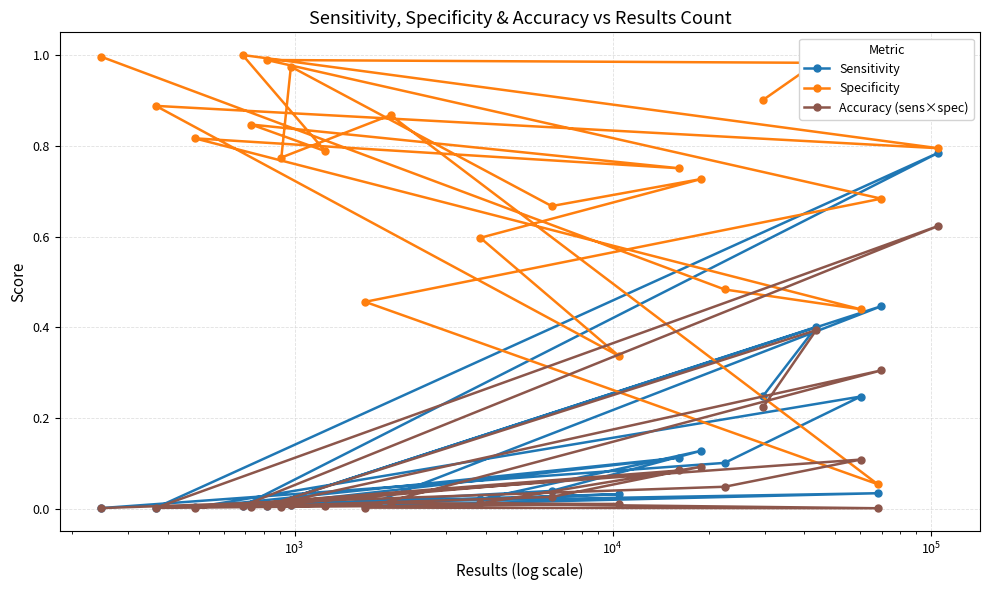

What is the difference between the second highest and minimum values in the Specificity series?

0.9